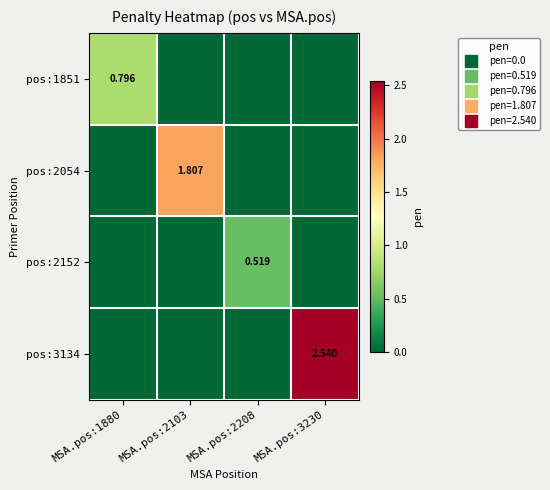

How many pos:2152 values are between 0 and 1?

4